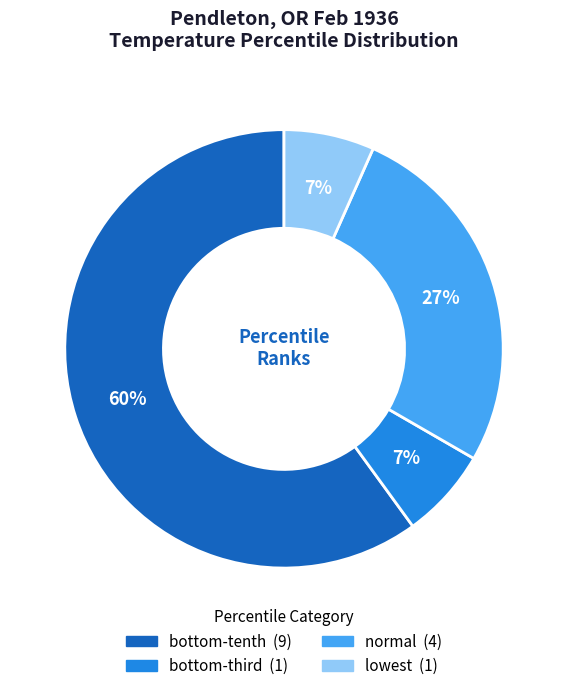

How many slices are in this pie chart?

4